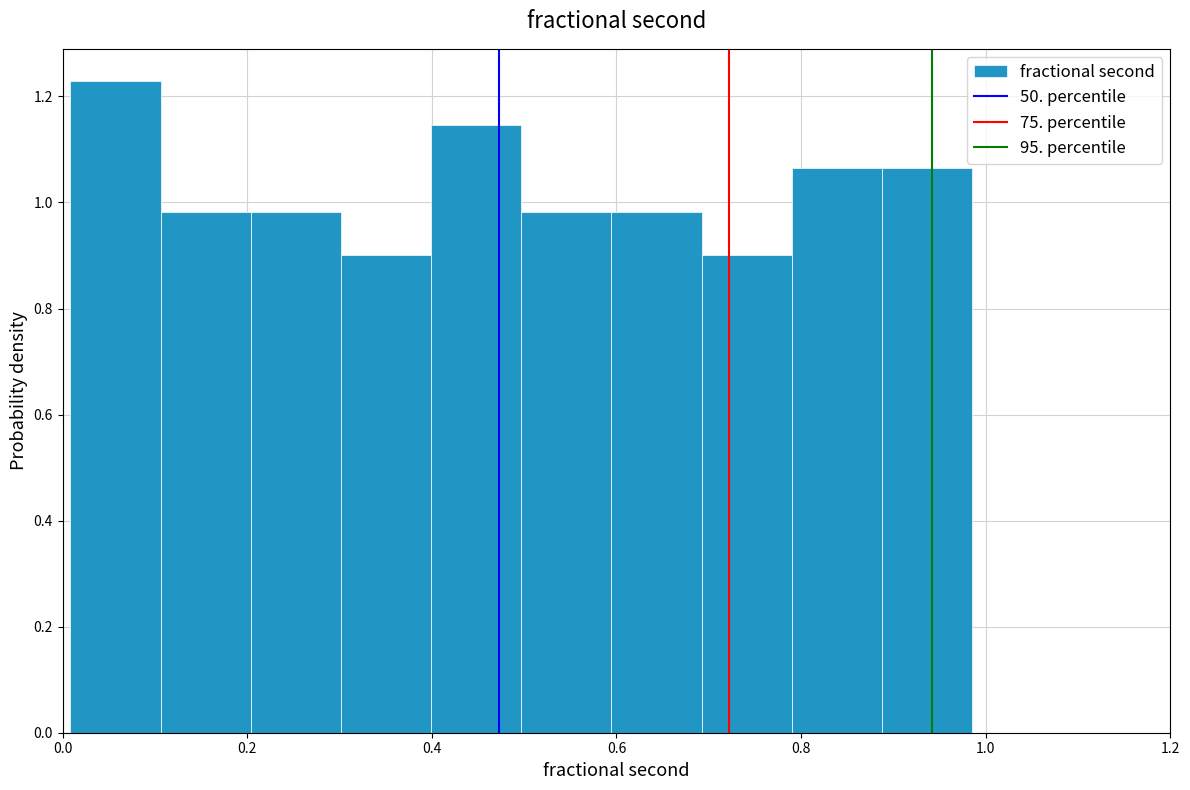

Over which range of the x-axis is the bar tallest?

0.00 to 0.10